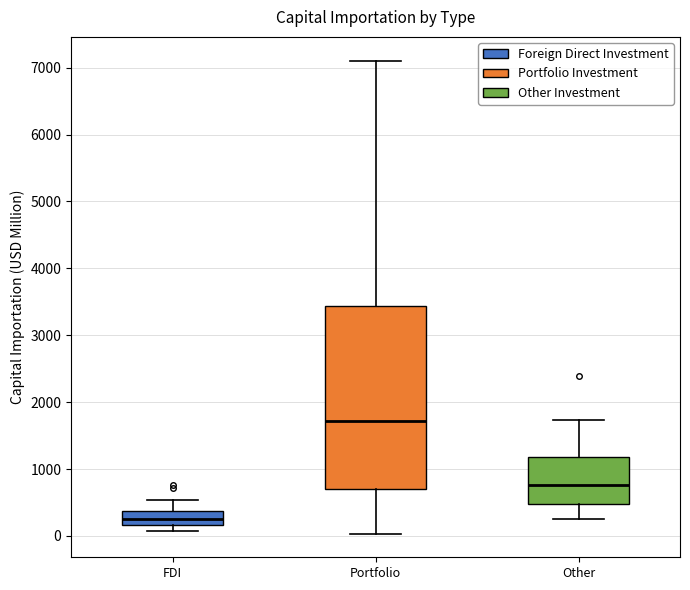

Where does the median line of the box for Portfolio sit on the y-axis? The values are not printed on the chart, so give them approximately, as read against the axis.

1700